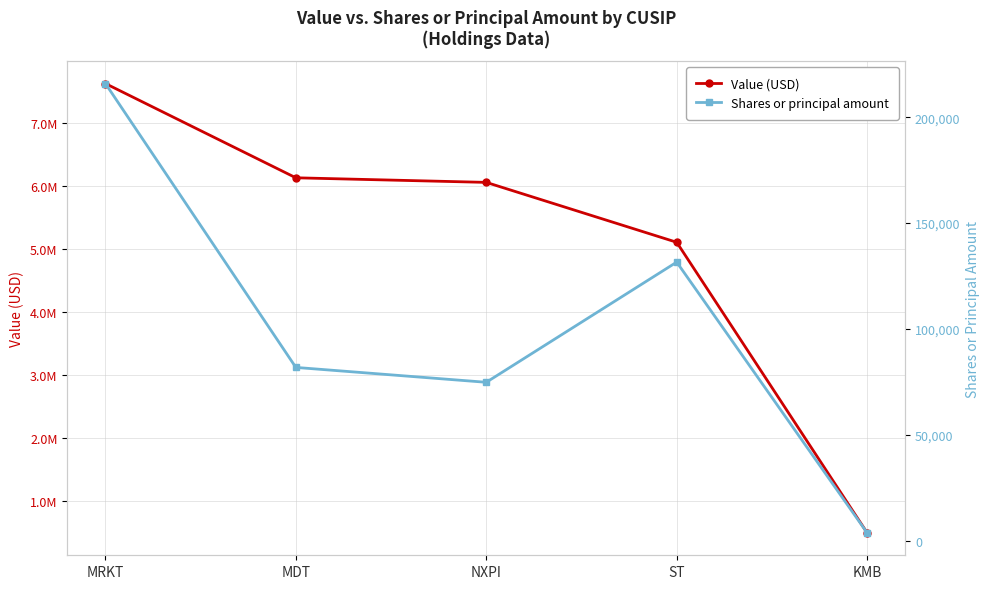

Count the number of categories in the chart.

5